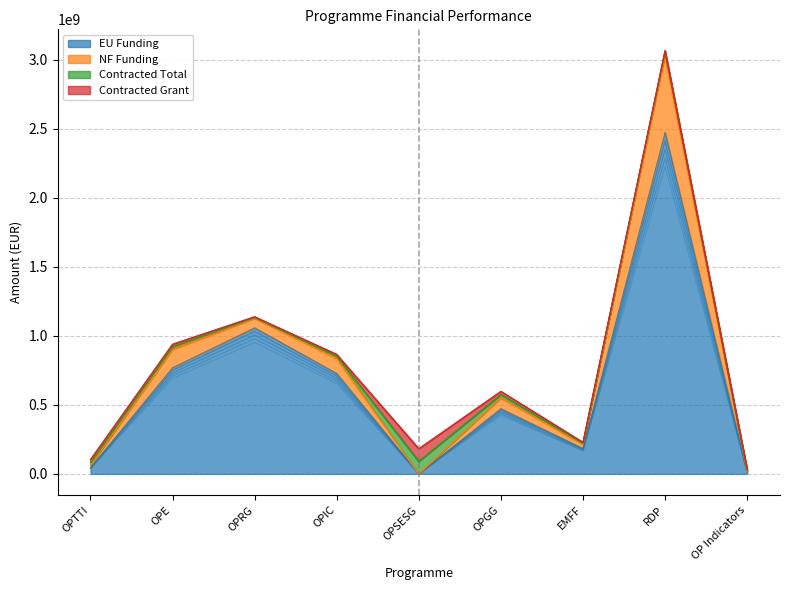

Which series has the largest range (max minus min)?

EU Funding